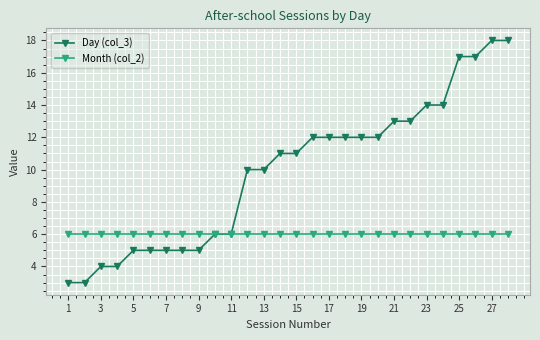

List the series in order of their overall mean, lowest first.

Month (col_2), Day (col_3)